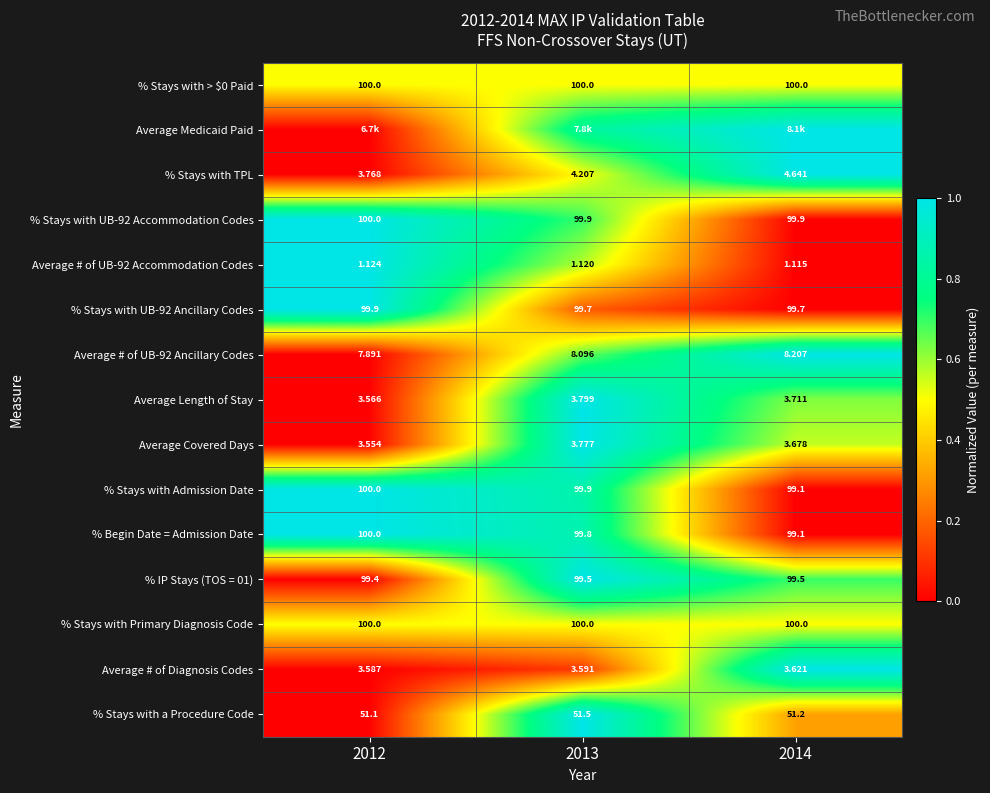

Is the value of % Stays with > $0 Paid at 2012 greater than the value of % Stays with a Procedure Code at 2014?

Yes